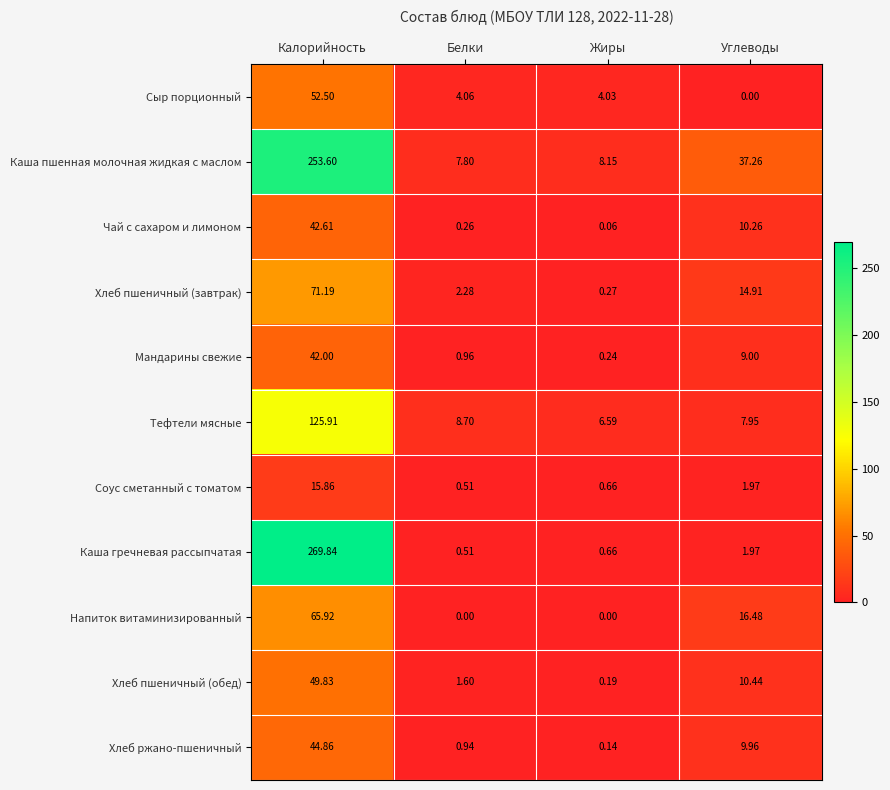

How many categories are shown in the chart?

4